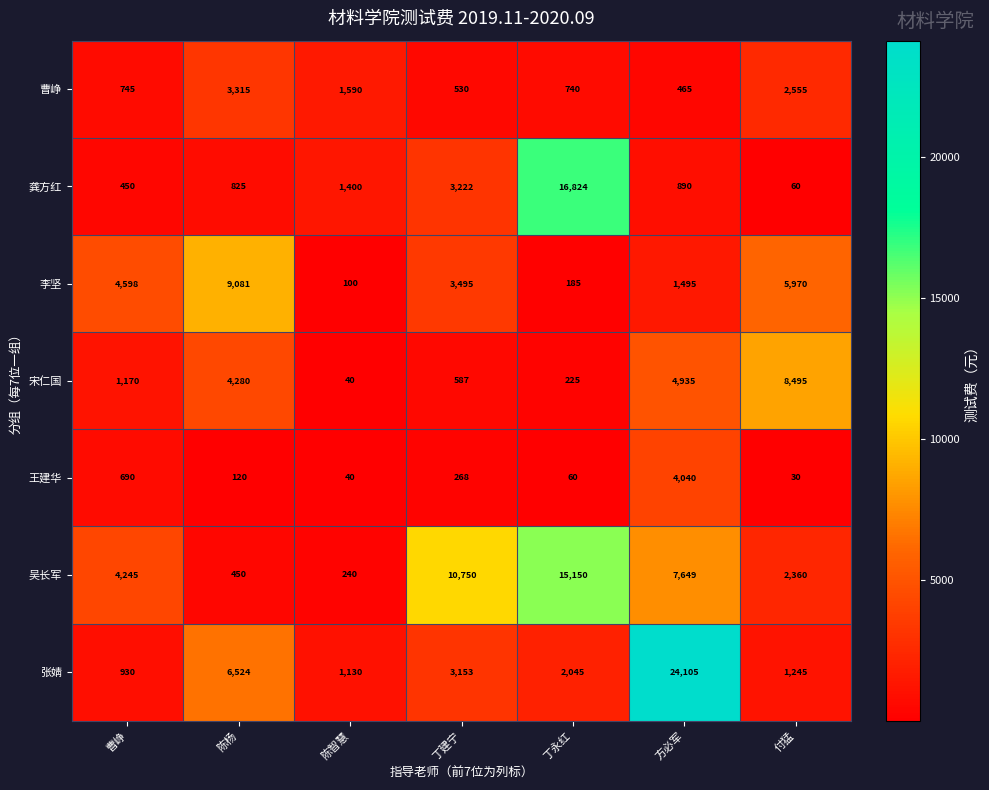

Which series has the widest spread of values?

张婧